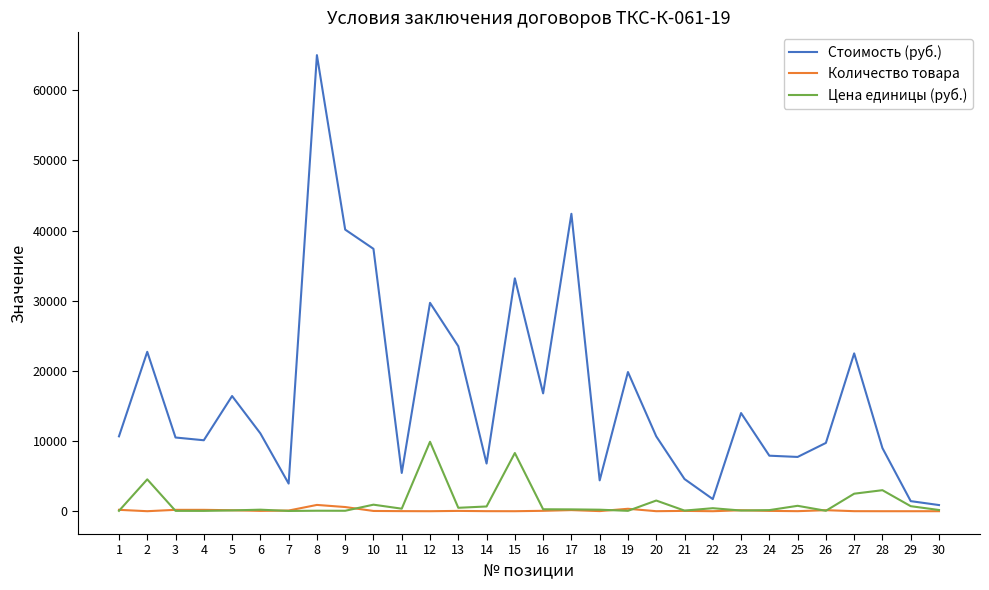

What is the total value across all series at 16?

17140.0